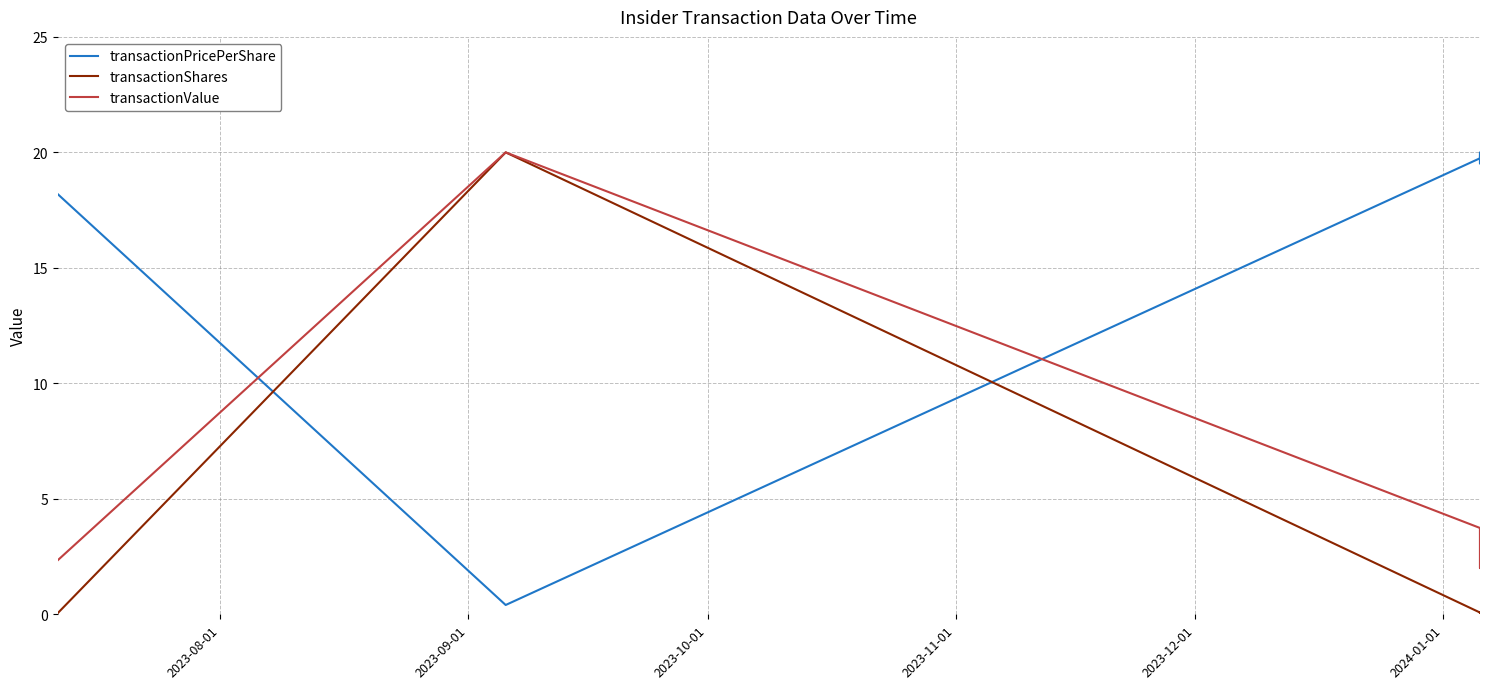

What is the highest value of the transactionShares series?

20.0